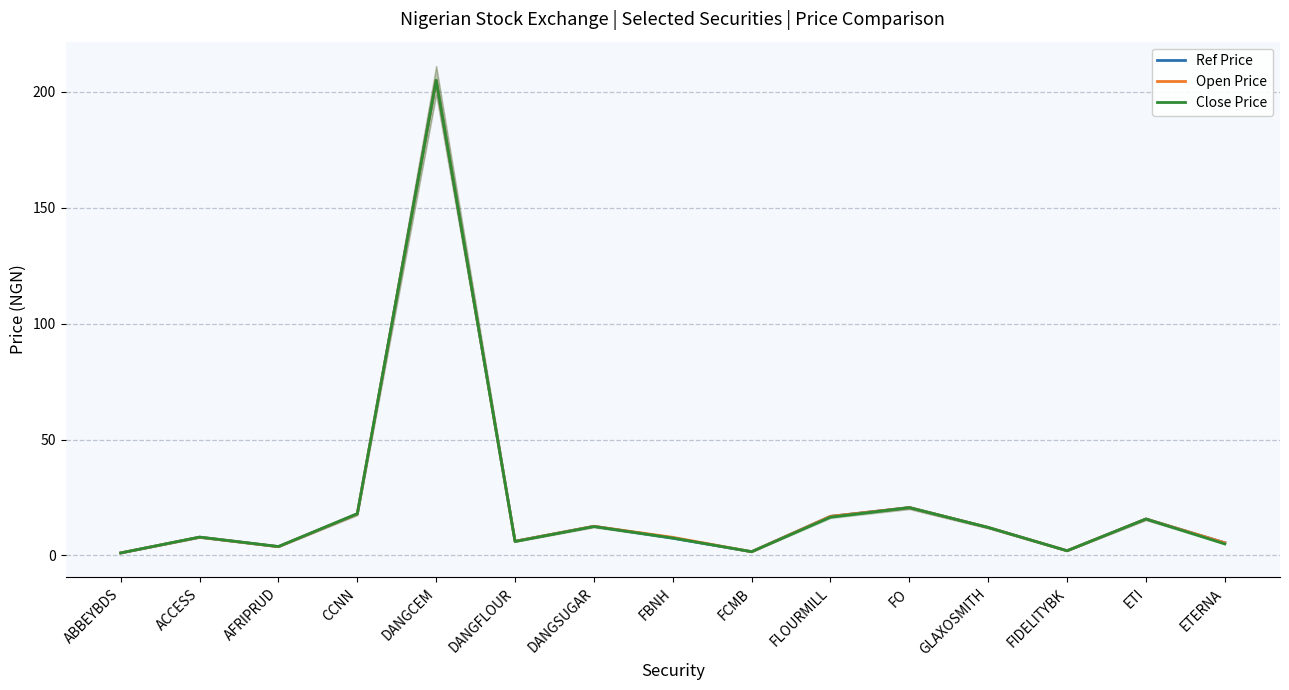

How many lines are shown in the chart?

3